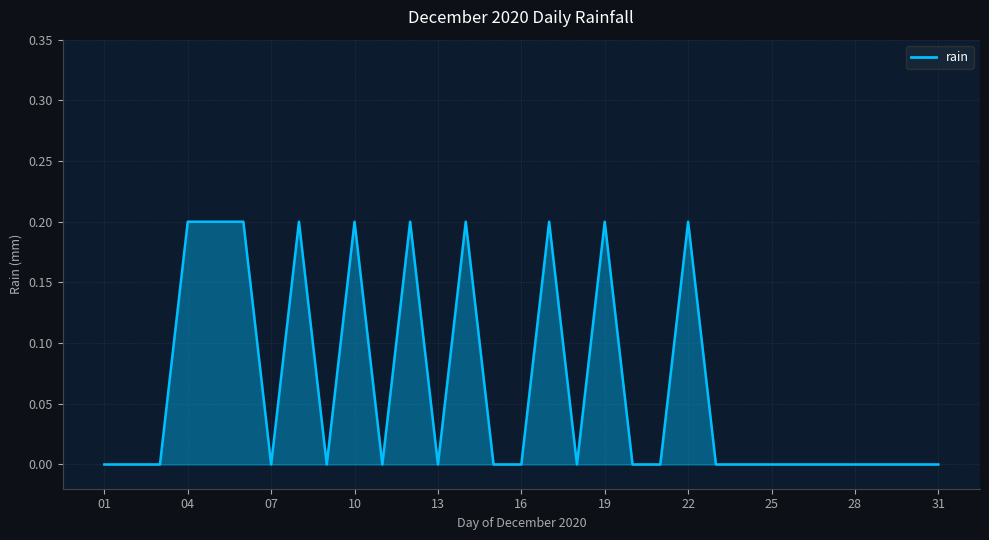

How many distinct data groups are displayed?

1